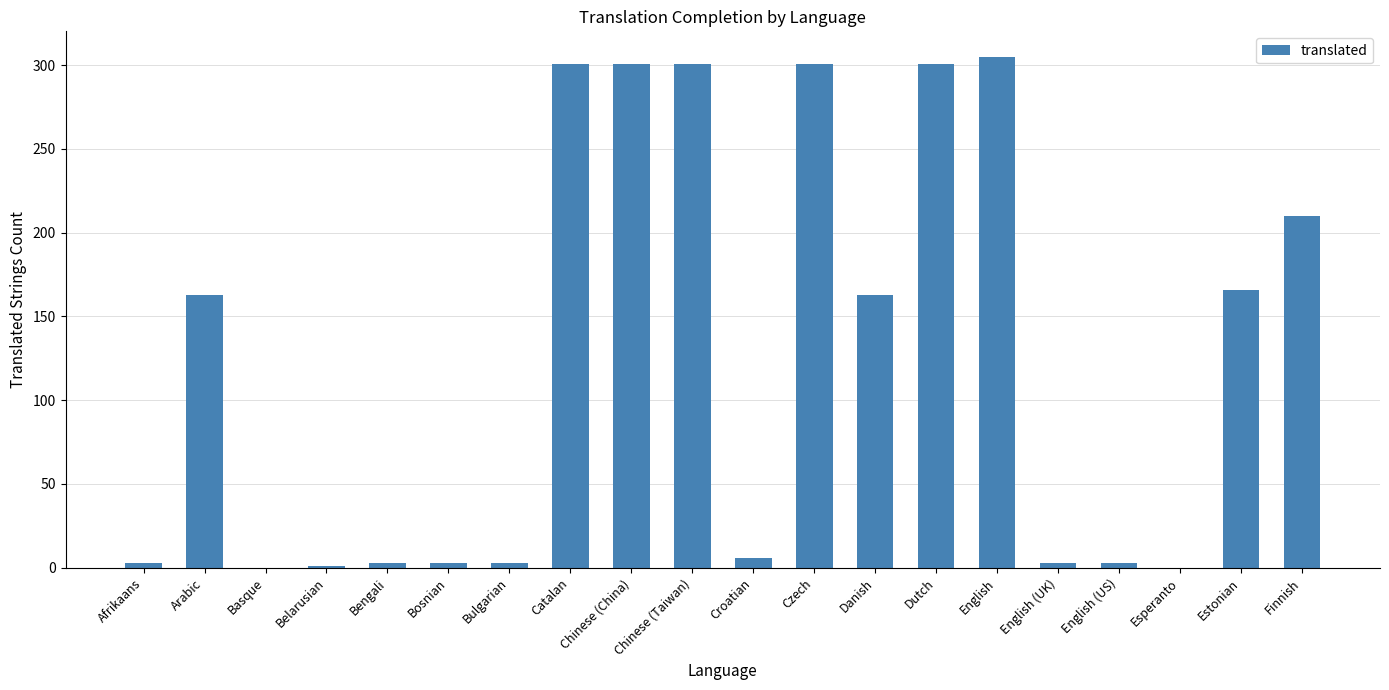

Approximately how many times larger is the value at Chinese (Taiwan) compared to Danish?

1.8